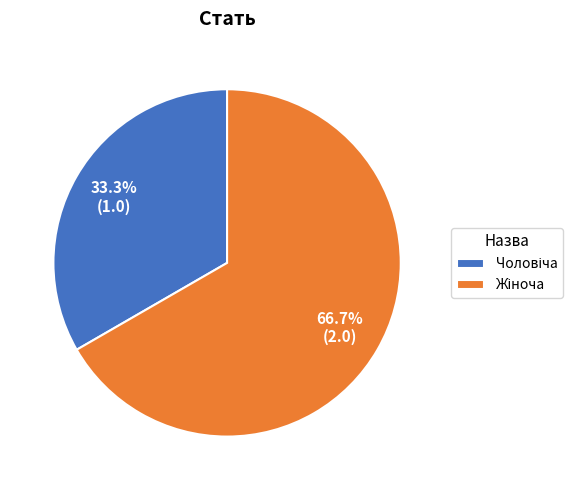

Does any single category account for the majority?

Yes